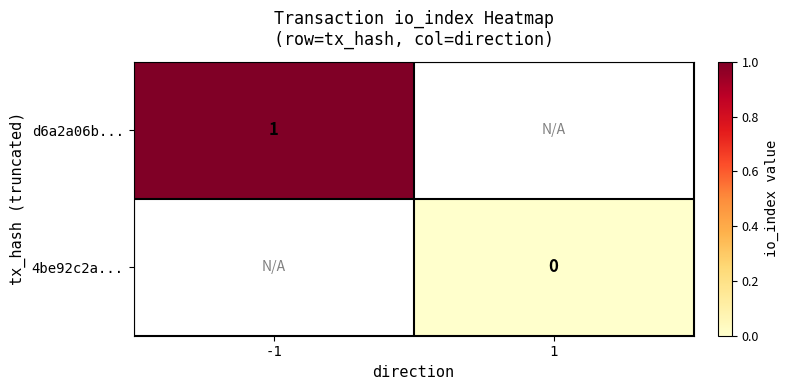

Is the value of d6a2a06b... at 1 greater than the value of 4be92c2a... at -1?

No